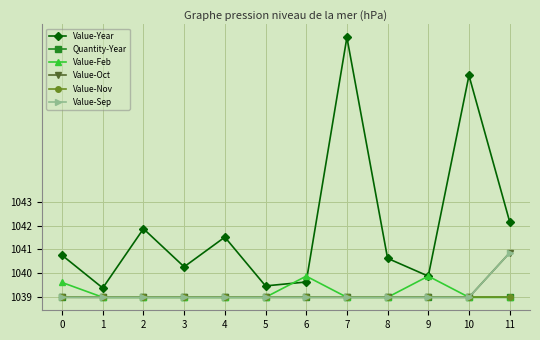

Is this an area chart (filled region under the line)?

No